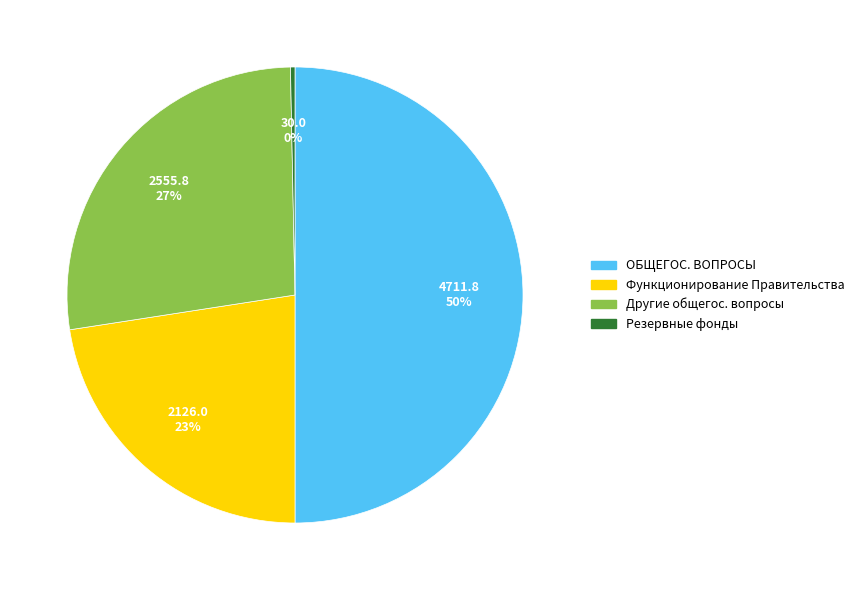

To the nearest percent, what is the average slice percentage?

25%